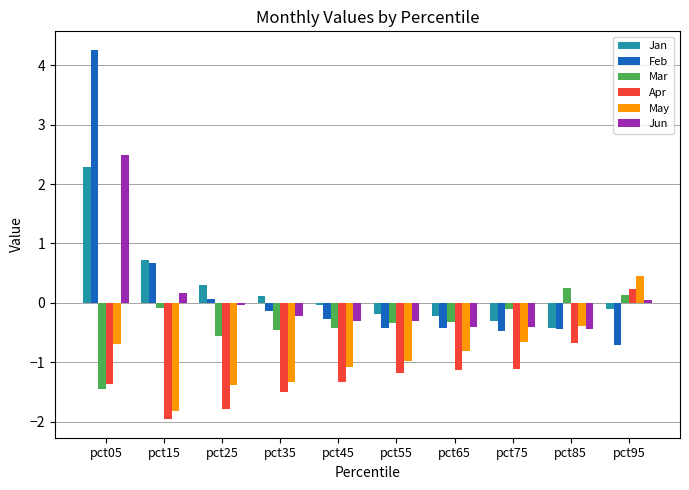

Where does the Feb series first go above 0?

pct05